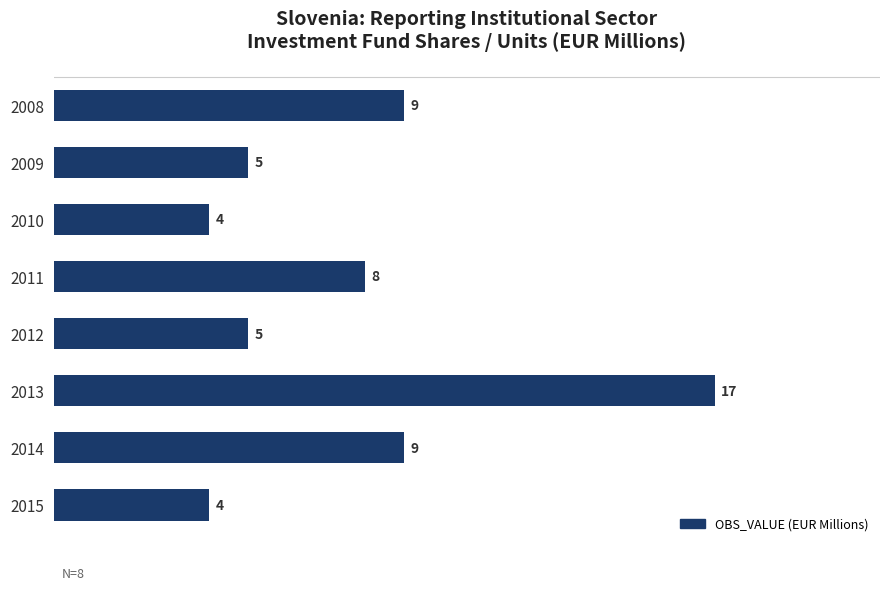

Count the number of categories in the chart.

8